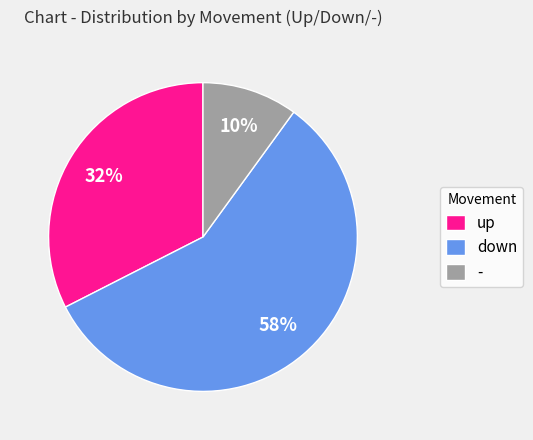

Is there any slice that represents more than half of the pie?

Yes